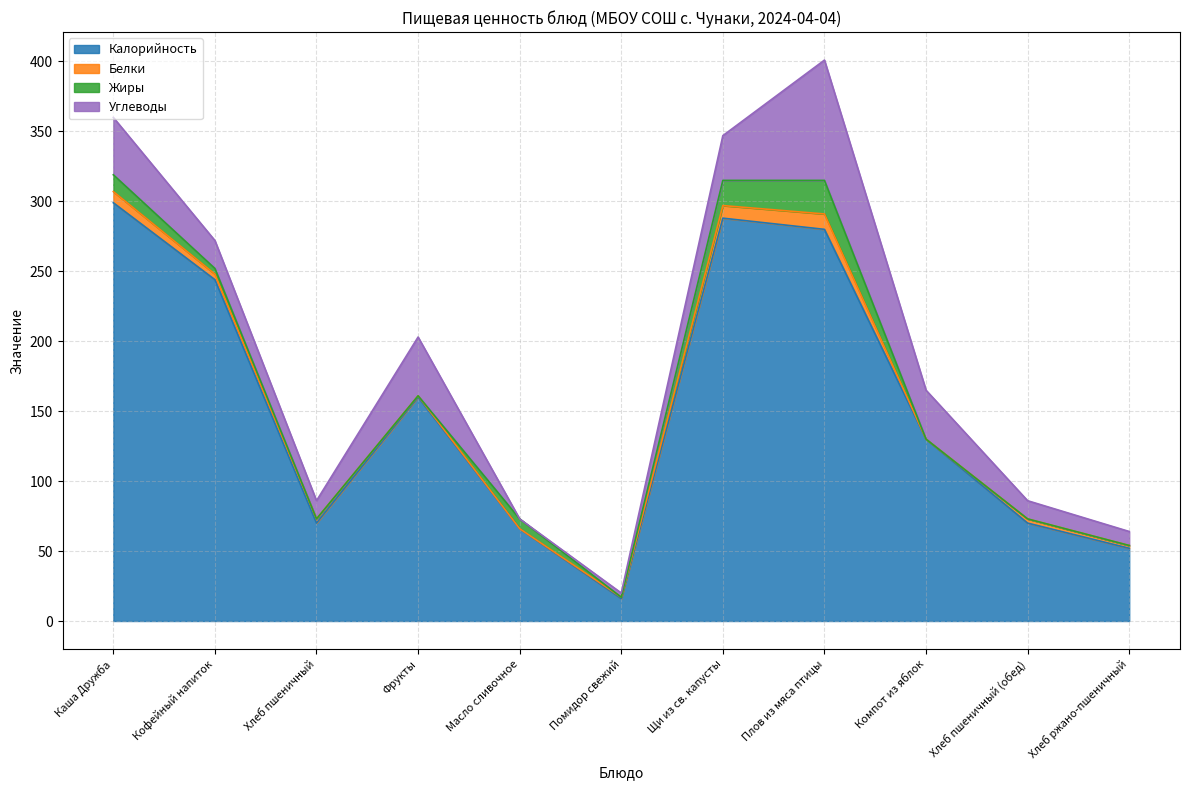

Reading left to right, list all the values displayed in this chart.

Калорийность: Каша Дружба=299	Кофейный напиток=244	Хлеб пшеничный=70	Фрукты=160	Масло сливочное=66	Помидор свежий=16	Щи из св. капусты=288	Плов из мяса птицы=280	Компот из яблок=130	Хлеб пшеничный (обед)=70	Хлеб ржано-пшеничный=52
Белки: Каша Дружба=8	Кофейный напиток=4	Хлеб пшеничный=3	Фрукты=1	Масло сливочное=0	Помидор свежий=1	Щи из св. капусты=9	Плов из мяса птицы=11	Компот из яблок=0	Хлеб пшеничный (обед)=3	Хлеб ржано-пшеничный=2
Жиры: Каша Дружба=12	Кофейный напиток=4	Хлеб пшеничный=0	Фрукты=0	Масло сливочное=7	Помидор свежий=0	Щи из св. капусты=18	Плов из мяса птицы=24	Компот из яблок=0	Хлеб пшеничный (обед)=0	Хлеб ржано-пшеничный=0
Углеводы: Каша Дружба=41	Кофейный напиток=20	Хлеб пшеничный=13	Фрукты=42	Масло сливочное=0	Помидор свежий=3	Щи из св. капусты=32	Плов из мяса птицы=86	Компот из яблок=35	Хлеб пшеничный (обед)=13	Хлеб ржано-пшеничный=10